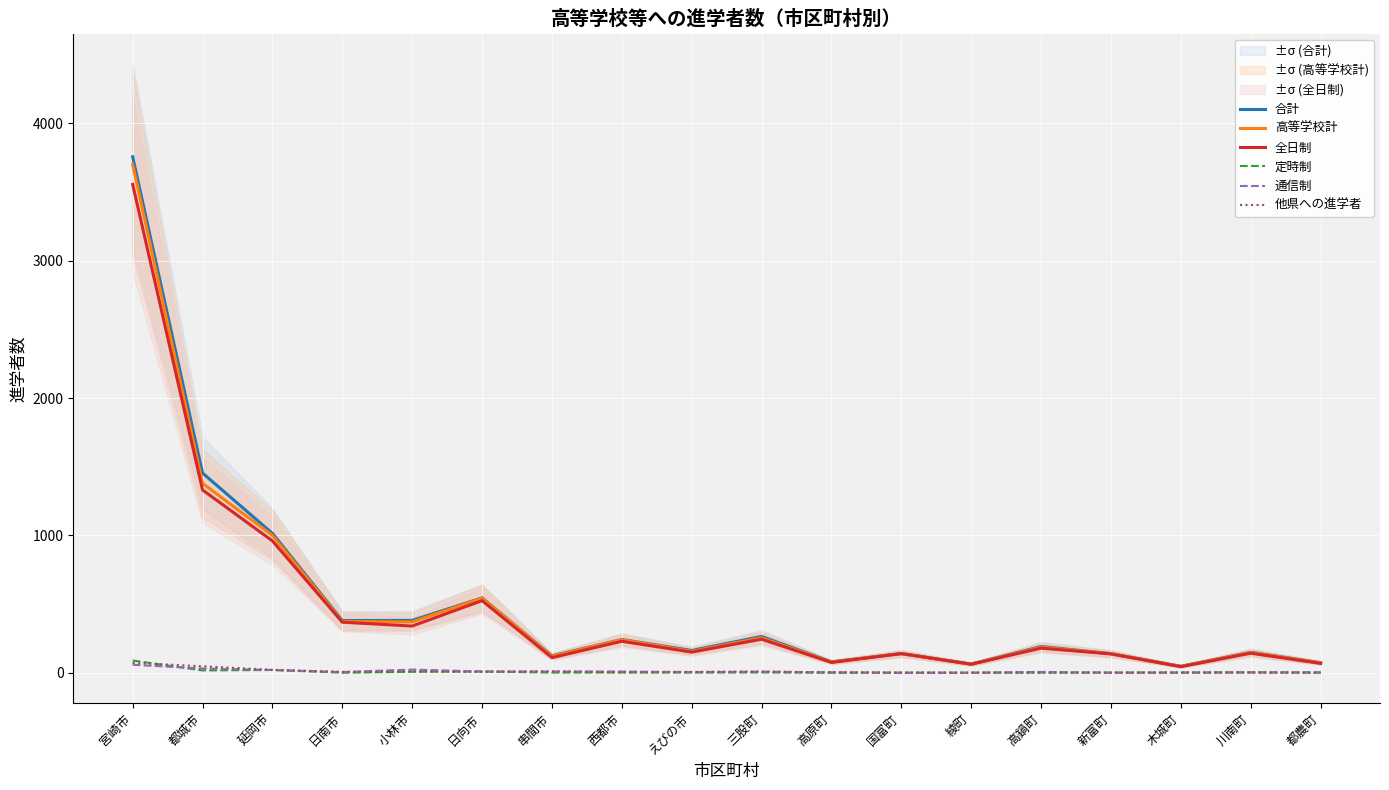

The value of 全日制 at えびの市 is 150. True or false?

True